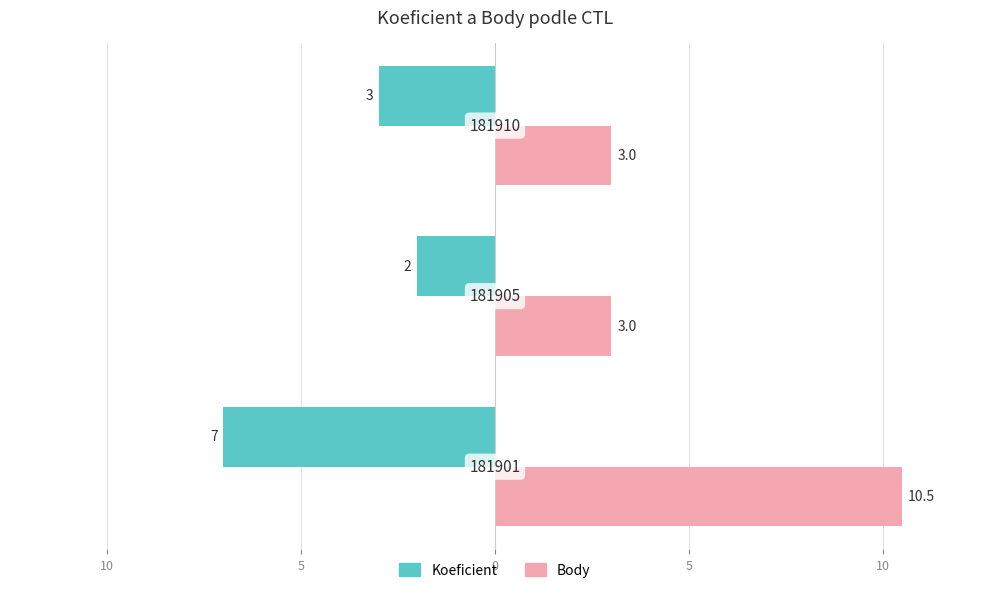

What is the minimum value shown in the chart?

-7.0